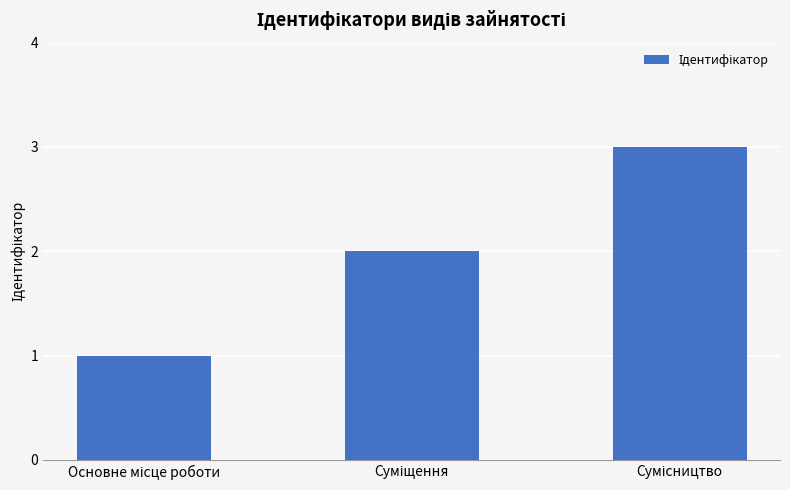

What is the sum of all values?

6